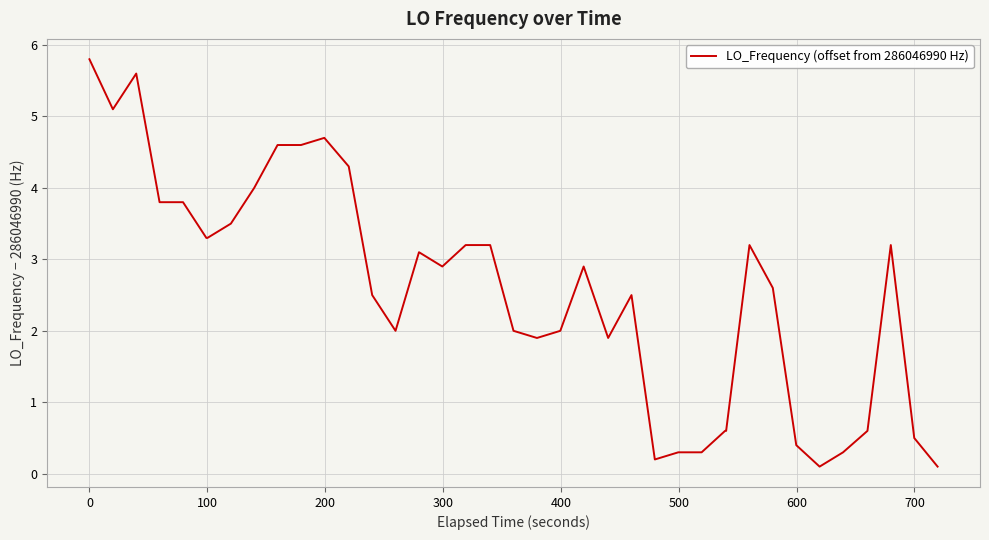

Reading left to right, what are all the values shown in this chart?

5.8	5.1	5.6	3.8	3.8	3.3	3.3	3.5	4.0	4.6	4.6	4.7	4.3	2.5	2.0	3.1	2.9	3.2	3.2	3.2	2.0	1.9	2.0	2.9	1.9	2.5	0.2	0.3	0.3	0.6	0.6	3.2	2.6	0.4	0.1	0.3	0.6	3.2	0.5	0.1